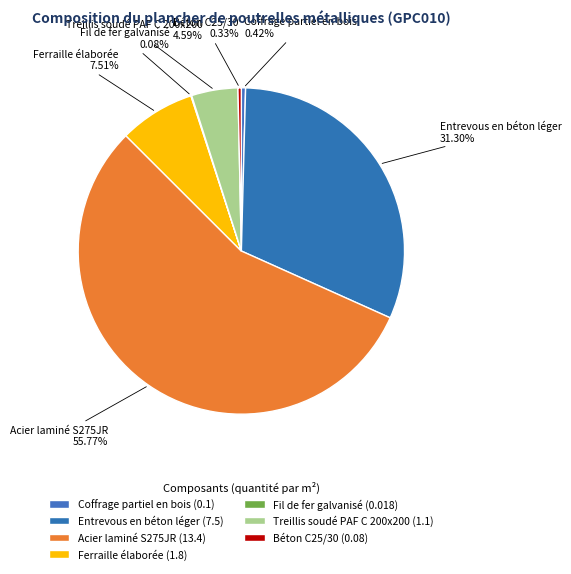

Which has a higher value, Ferraille élaborée or Treillis soudé PAF C 200x200?

Ferraille élaborée